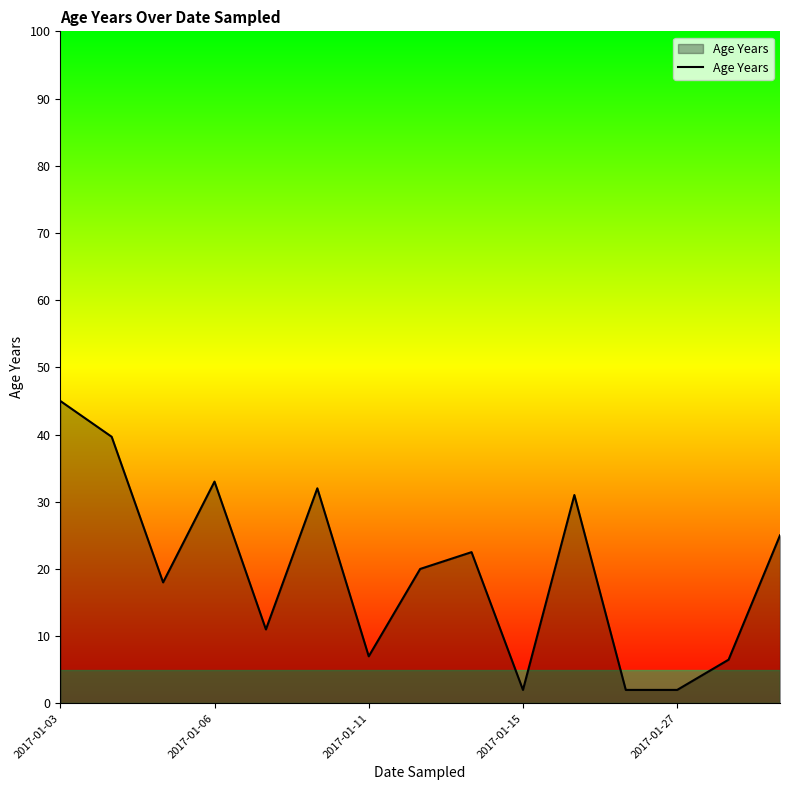

How many series are shown in this chart?

1